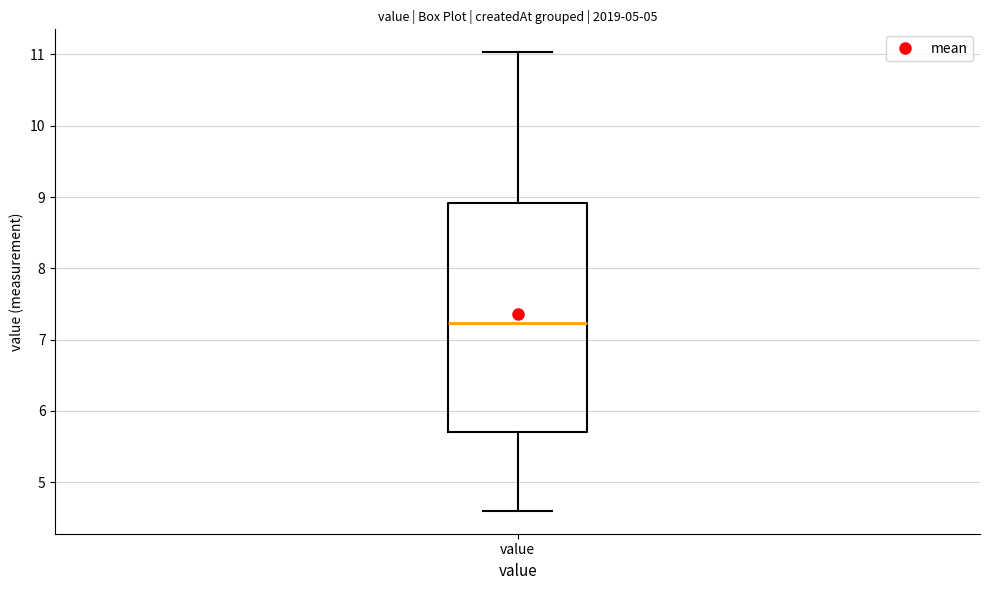

Transcribe this box plot: give where the median line is, the range the box spans, and where the two whiskers end, as read against the y-axis. The values are not printed on the chart, so give them approximately, as read against the axis.

median 7.2, box 5.7 to 8.9, whiskers 4.6 to 11.0